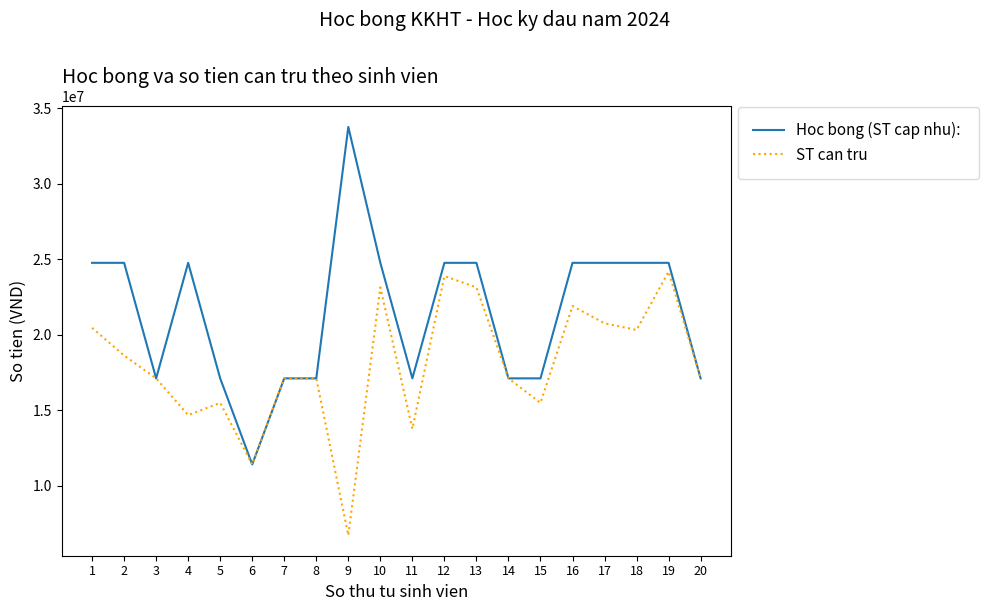

Does the chart display data point markers on the line(s)?

No